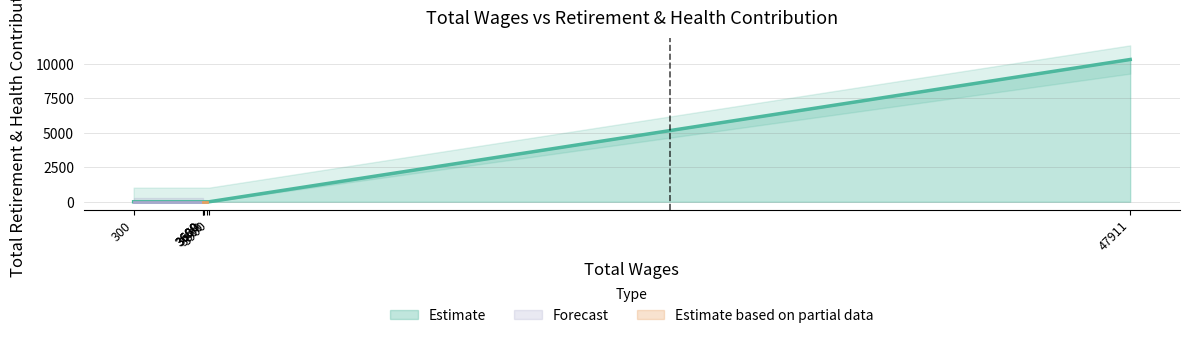

Reading right to left, transcribe all the data shown in this chart.

300.0=0	3600.0=0	3600.0=0	3650.0=0	3800.0=0	3900.0=0	47911.0=10315